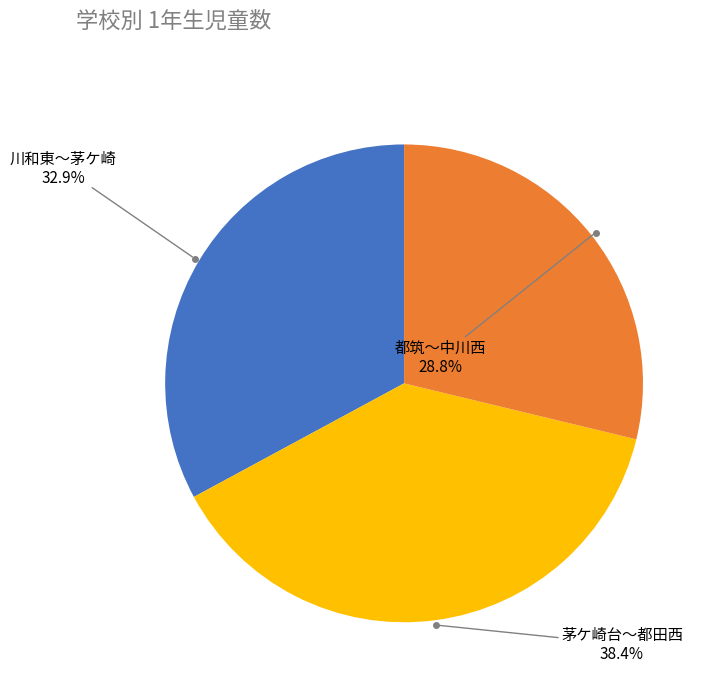

Does any single category account for the majority?

No